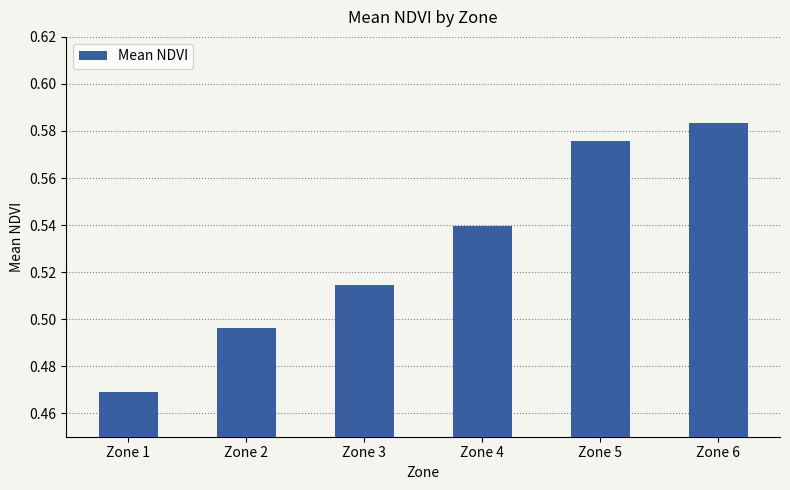

How many bars are there in total?

6